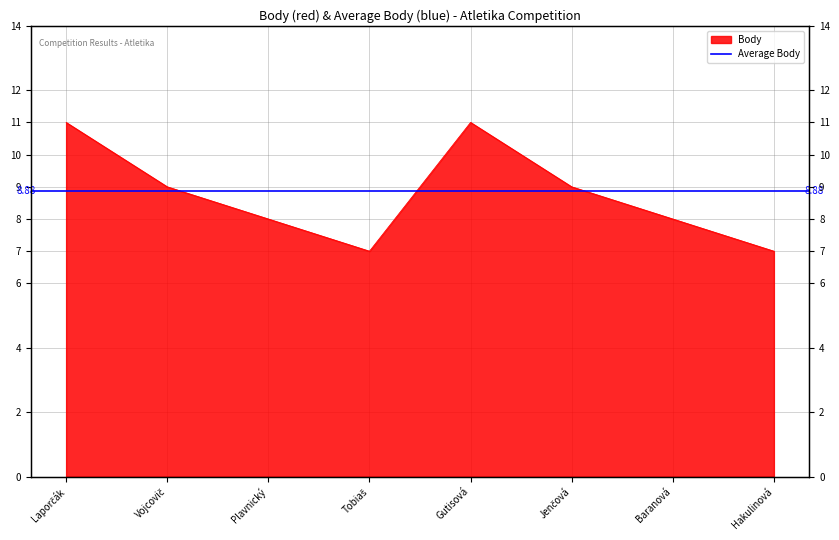

What is the value of the 6th point from the left?

9